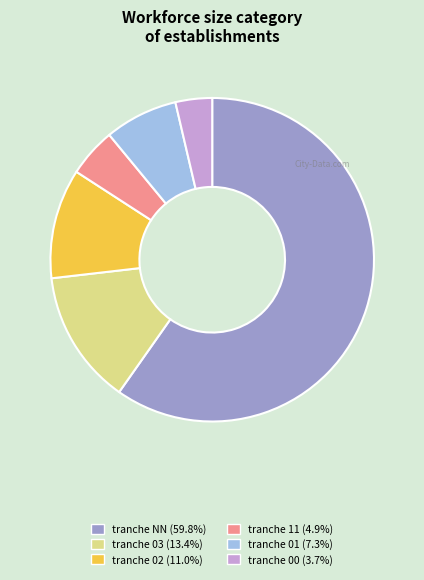

Does any single category account for the majority?

Yes